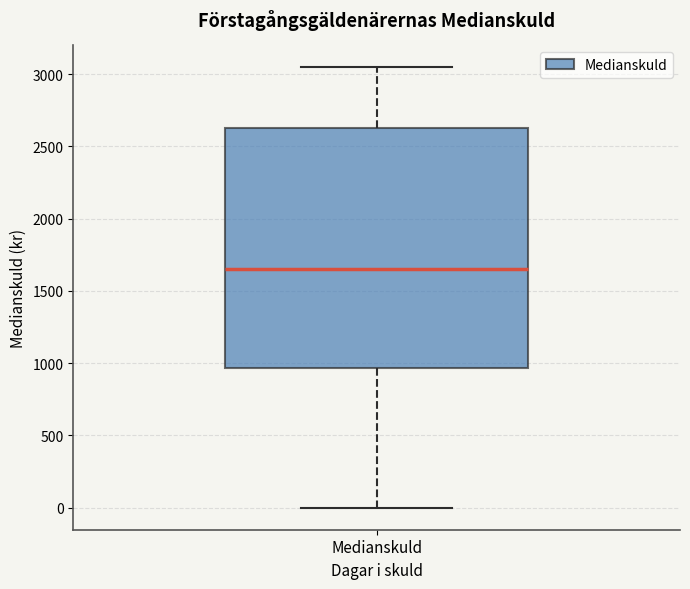

Where is the lower edge of the box for Medianskuld on the y-axis? The values are not printed on the chart, so give them approximately, as read against the axis.

950